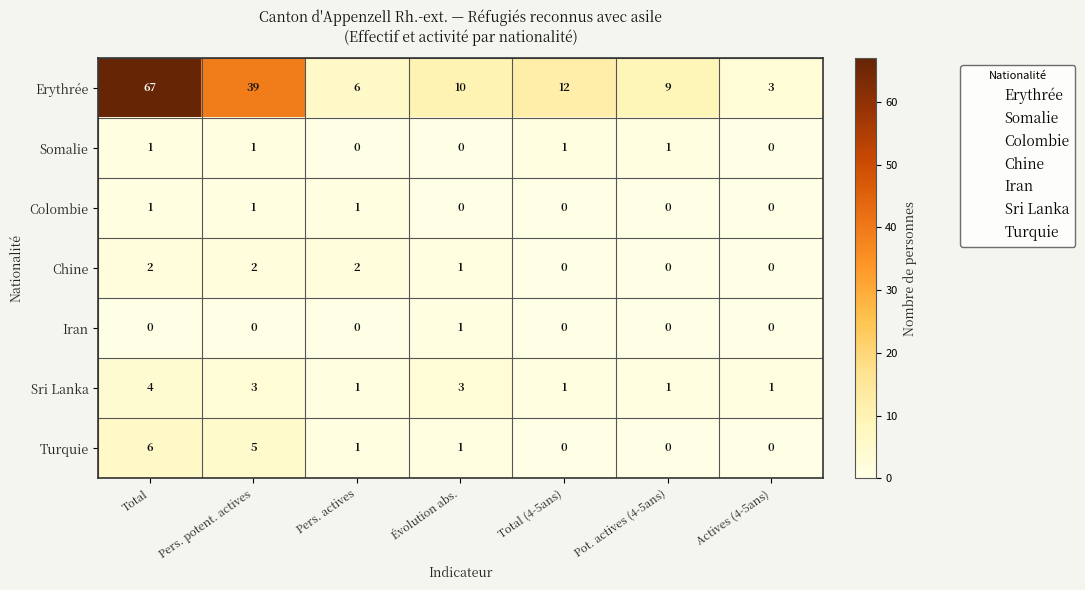

Which series has the largest range (max minus min)?

Erythrée